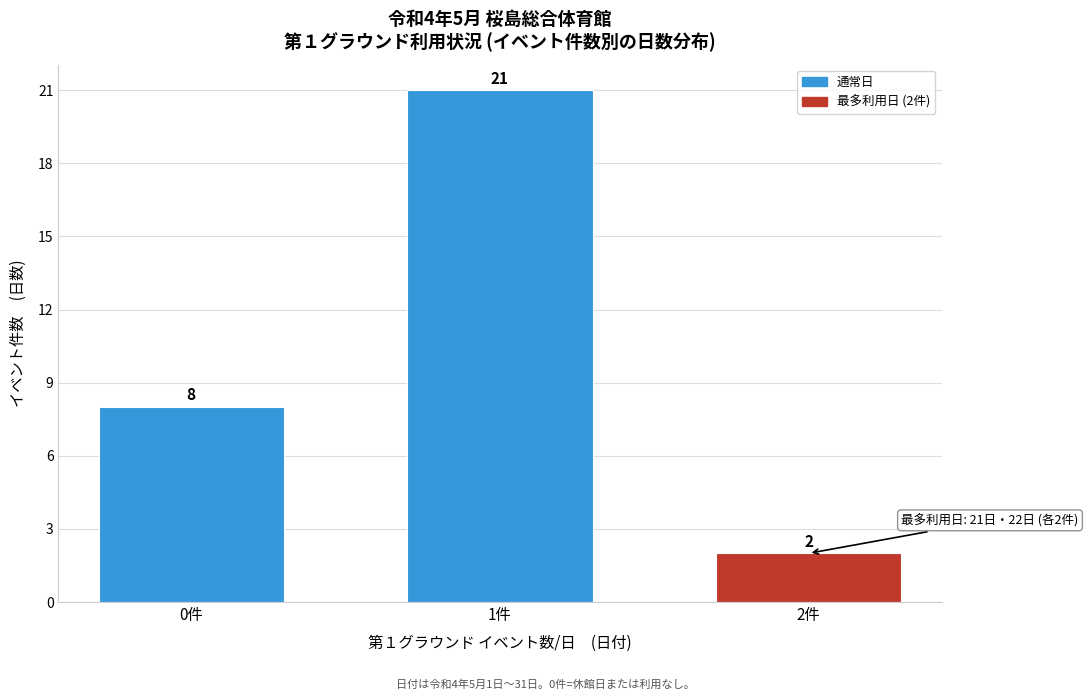

Reading left to right, what are all the values shown in this chart?

0件=8	1件=21	2件=2